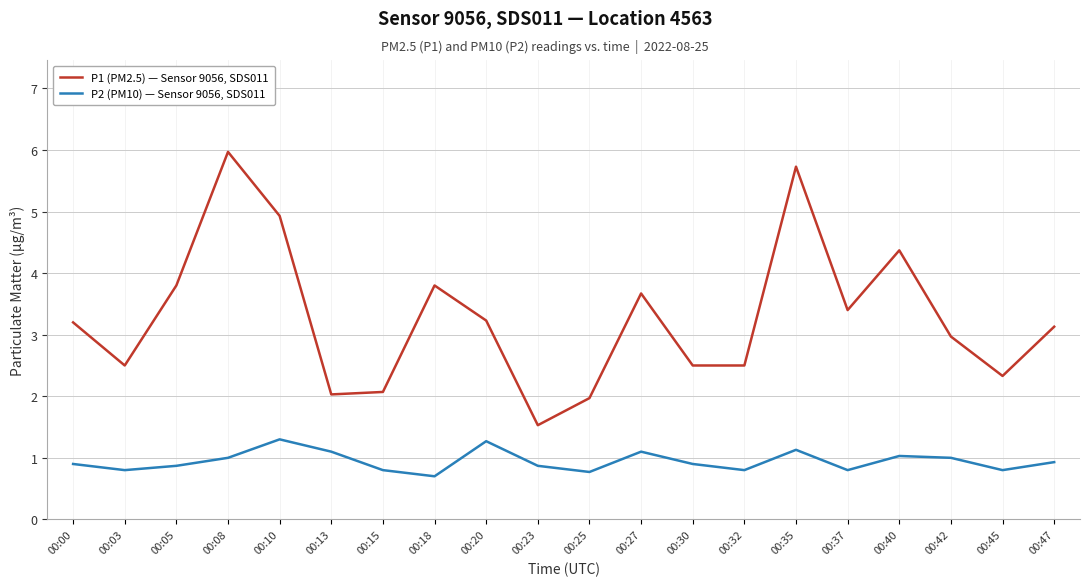

How many interior local peaks does the P2 (PM10) — Sensor 9056, SDS011 series have?

5